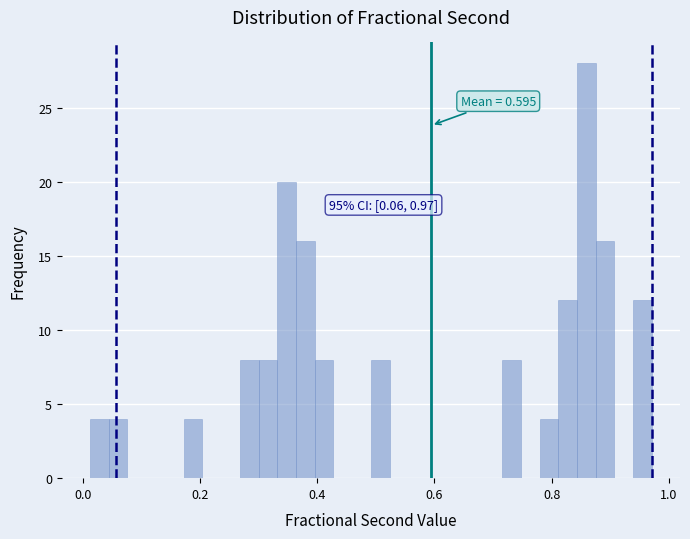

Around what value on the x-axis is the tallest bar? Give the approximate position of its centre, as read against the axis.

0.86